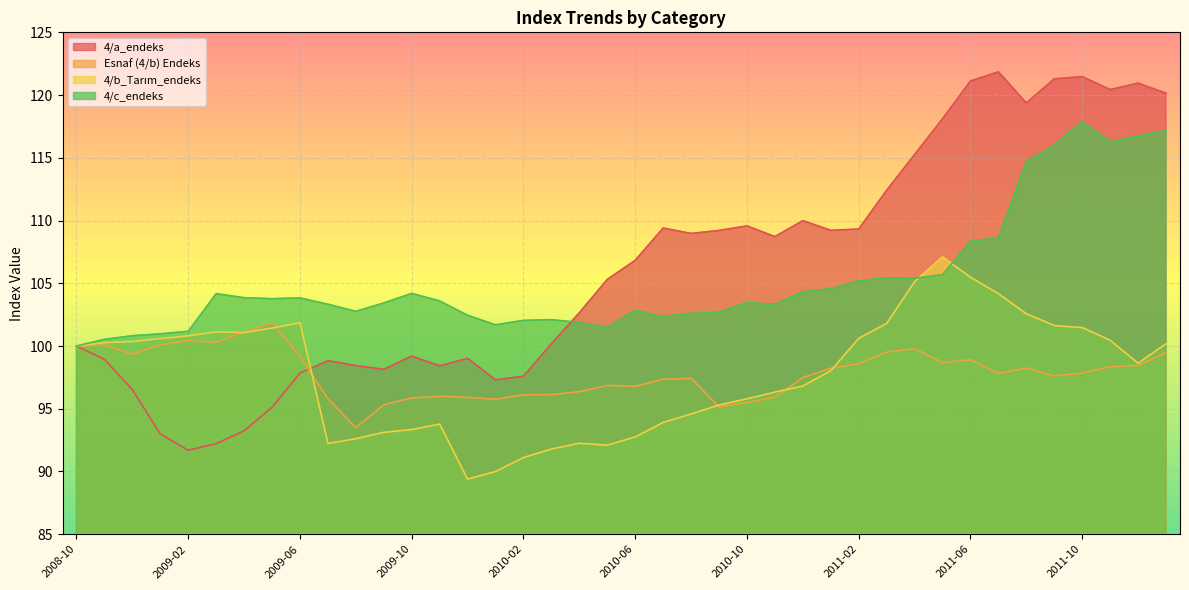

The value of 4/c_endeks at 2010-08 is 149.8. True or false?

False